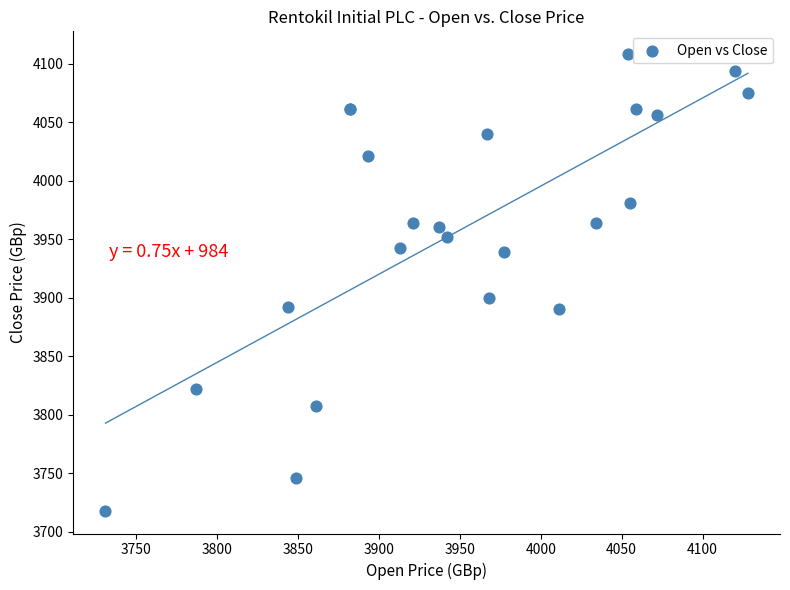

What Y value in the scatter plot is closest to 3913?

3900